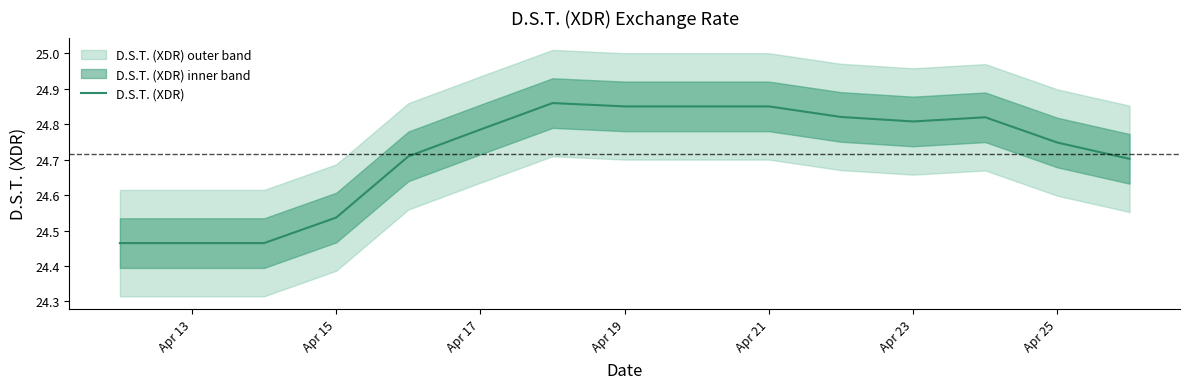

Is it true that D.S.T. (XDR) equals 11.3 at Apr 17?

False